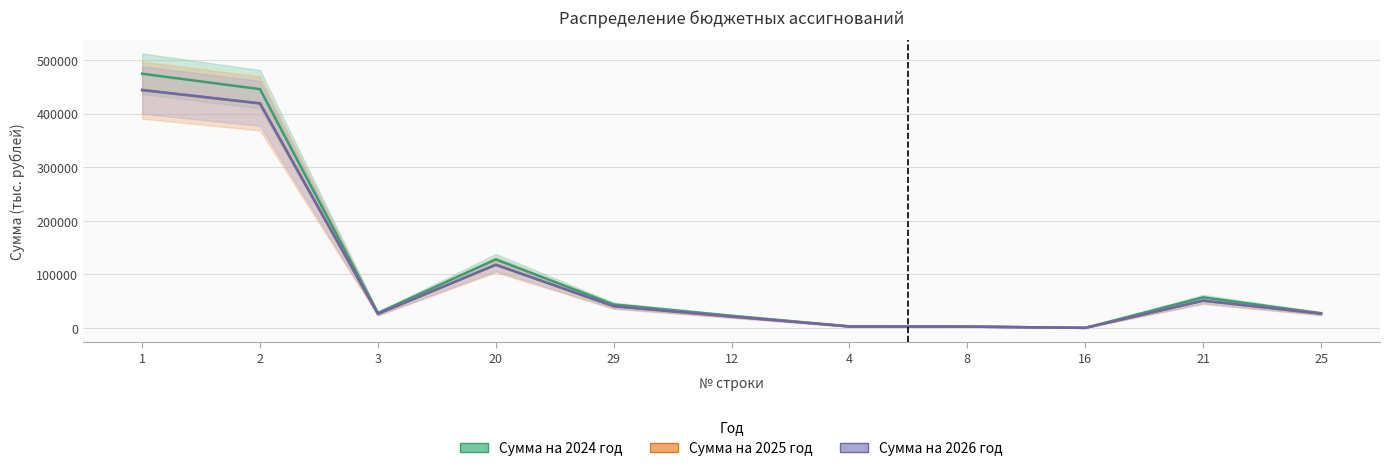

What is the sum of all Сумма на 2025 год values?

1151087.2